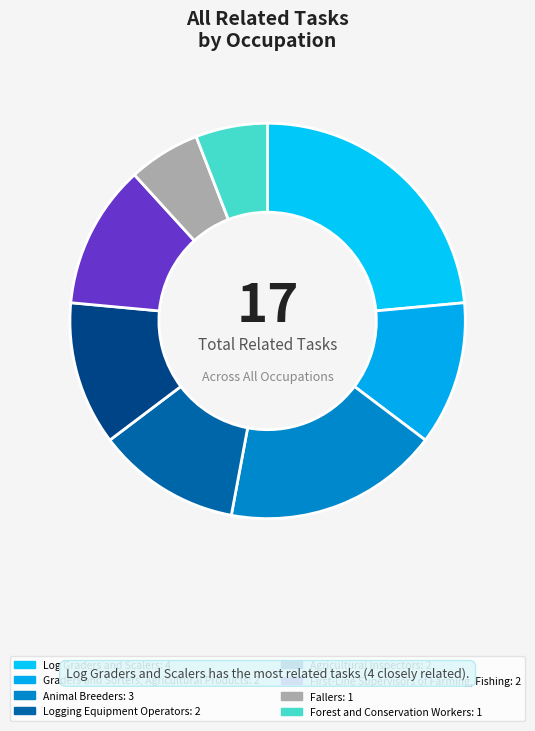

How many segments does this pie chart have?

8